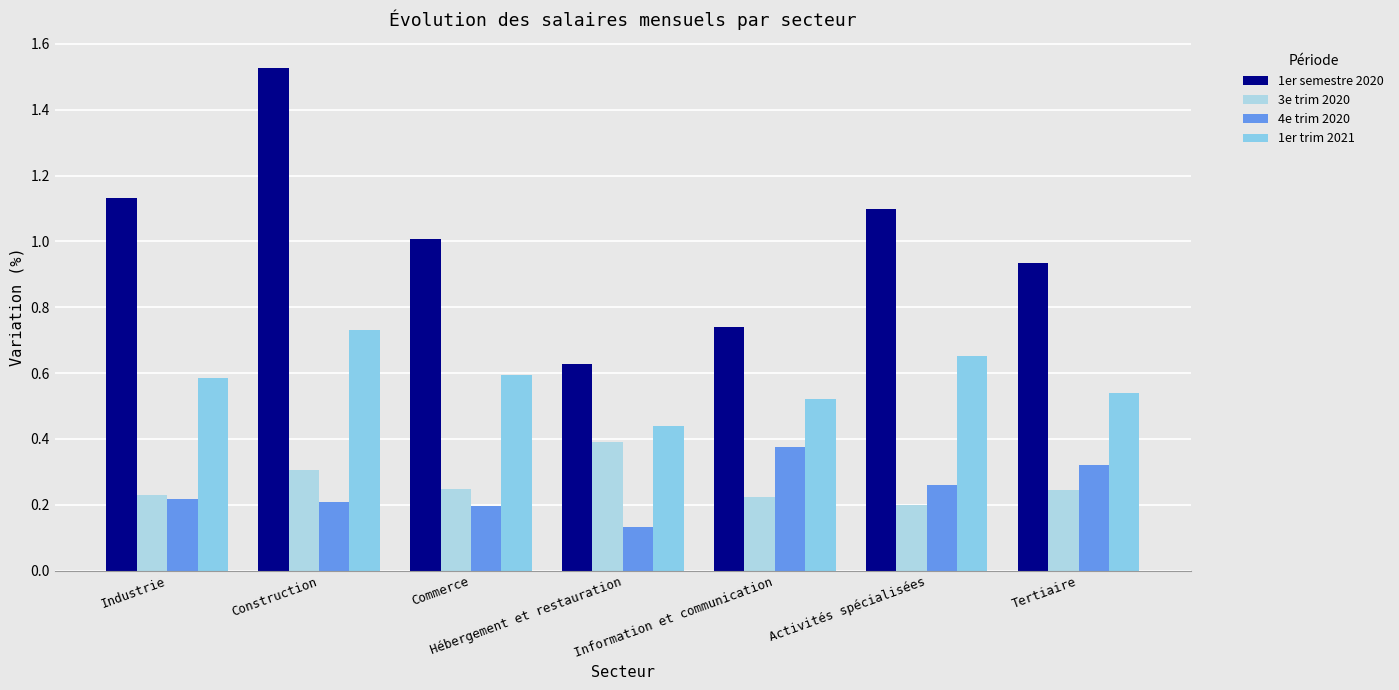

The 1er semestre 2020 series shows 1.1 at Industrie. True or false?

True